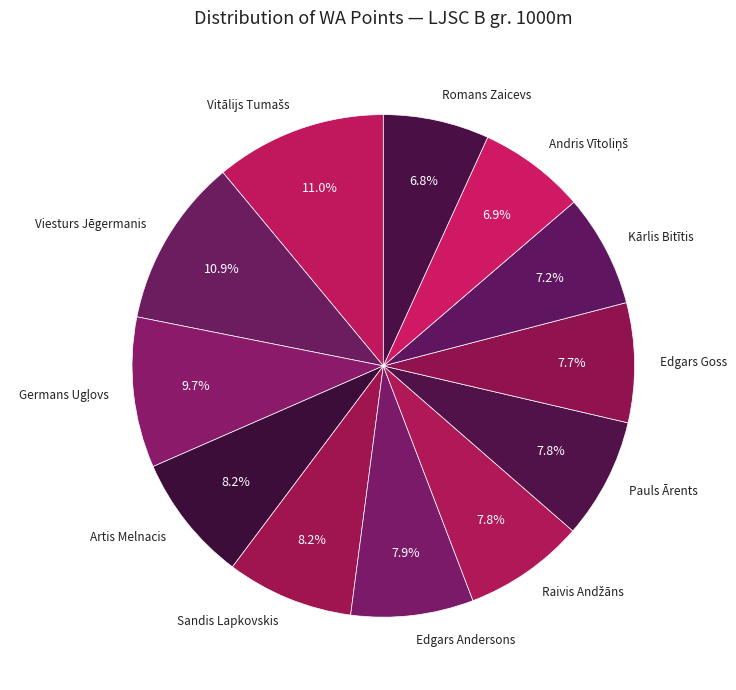

To the nearest percent, what is the average slice percentage?

8%